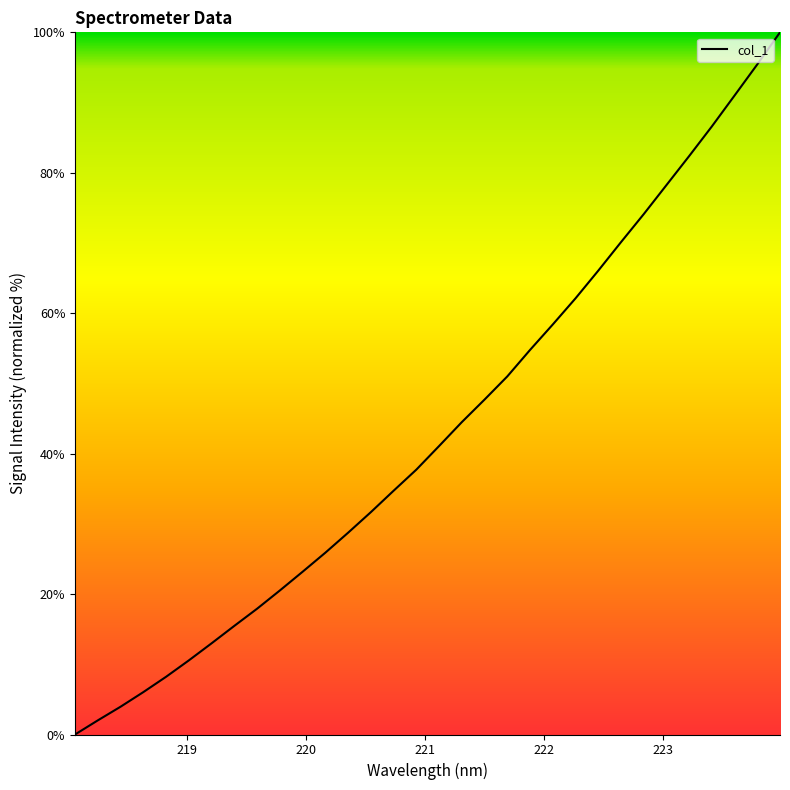

What is the maximum value shown in the chart?

100.0